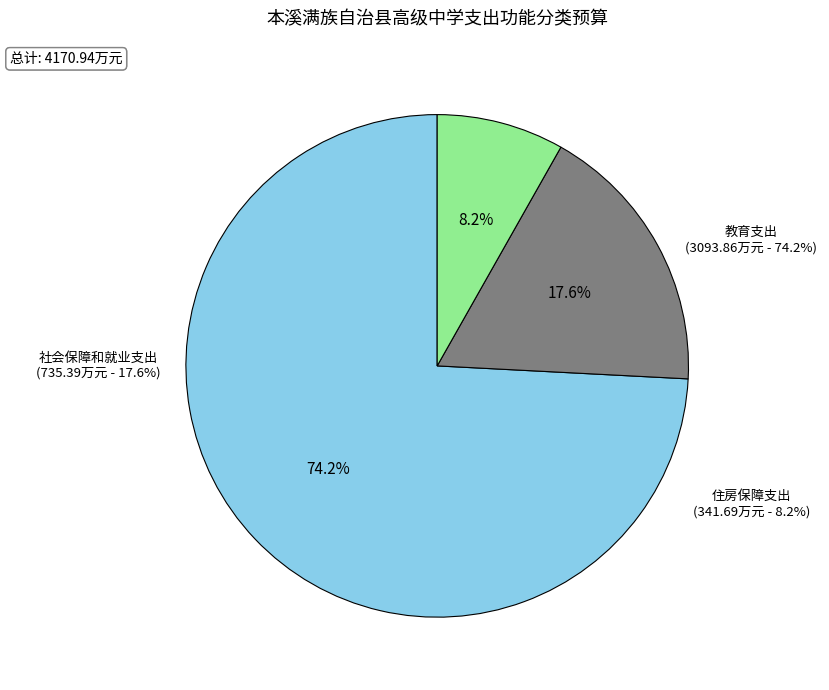

To the nearest percent, what portion does 教育支出 represent?

74%